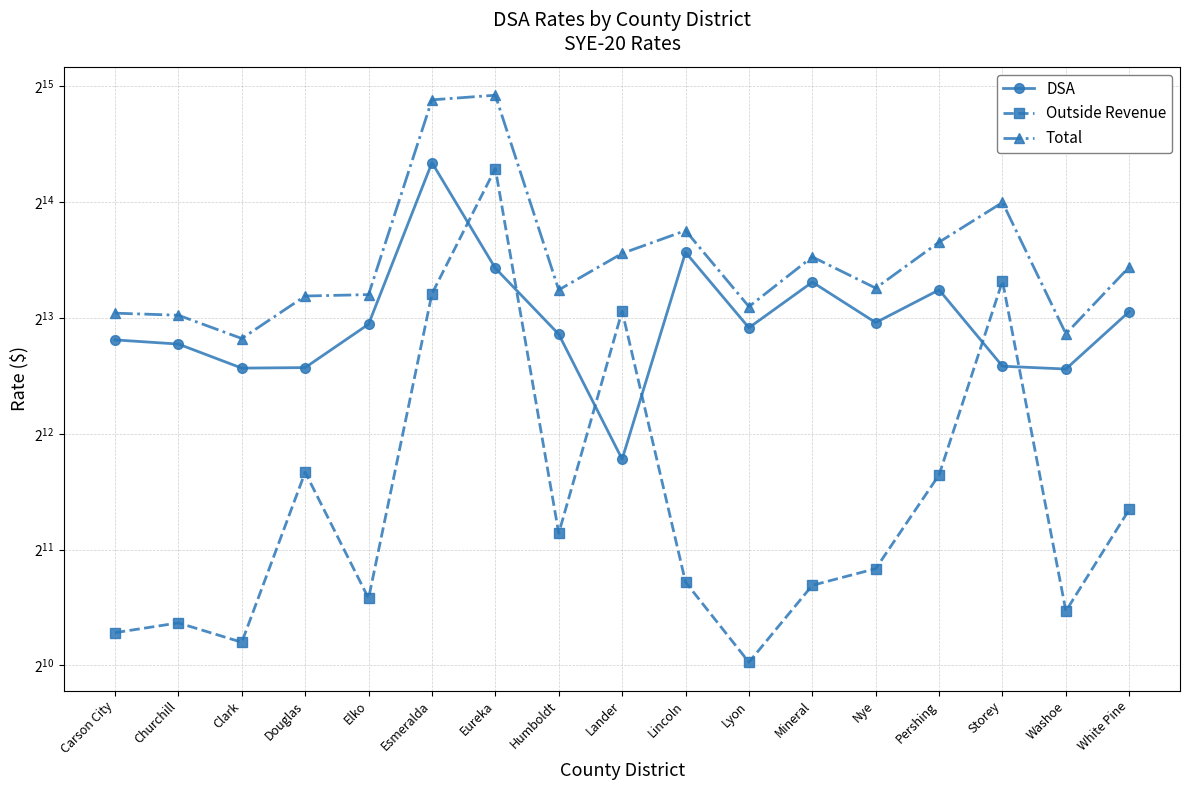

What is the label of the 13th point from the right?

Elko